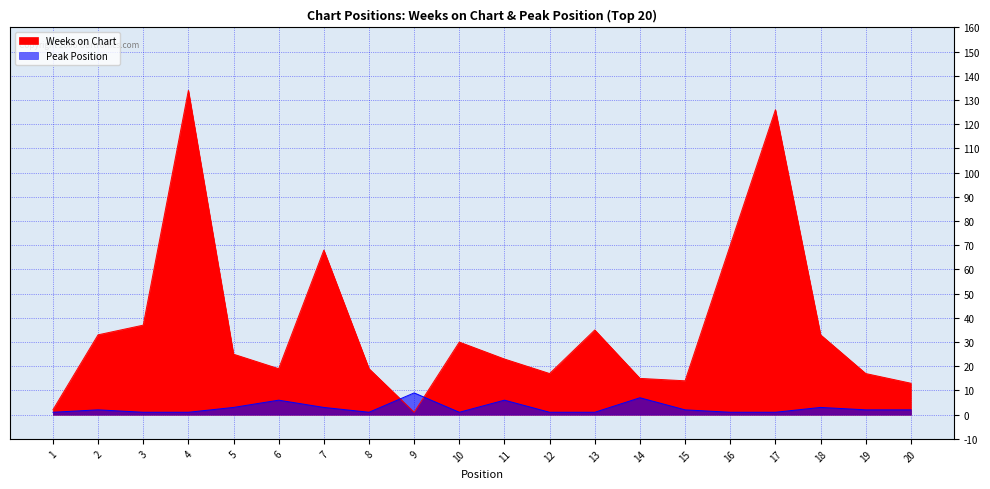

What is the minimum value shown in the chart?

1